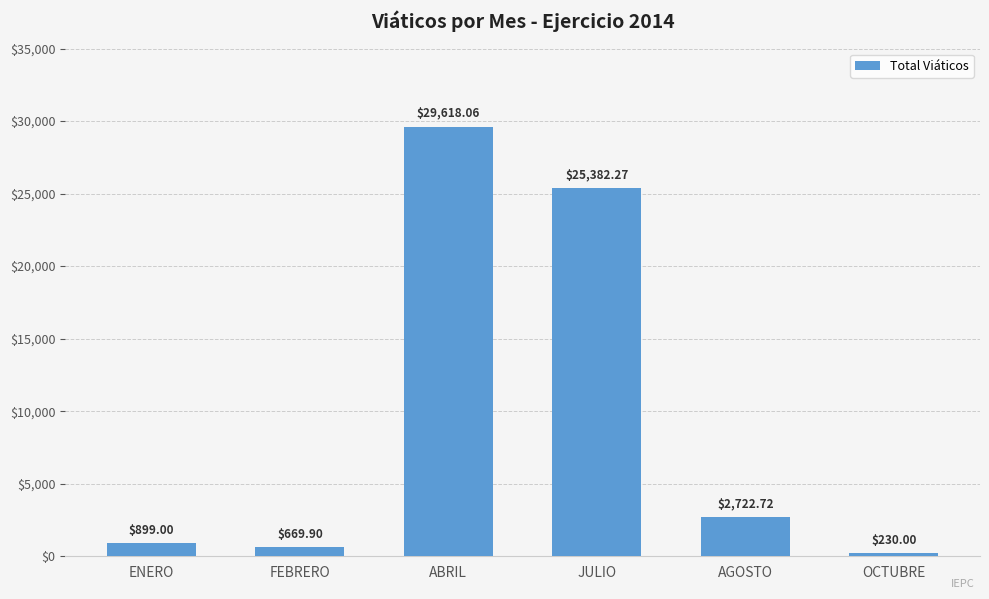

Reading right to left, what are all the values shown in this chart?

OCTUBRE=230.0	AGOSTO=2722.7	JULIO=25382.3	ABRIL=29618.1	FEBRERO=669.9	ENERO=899.0